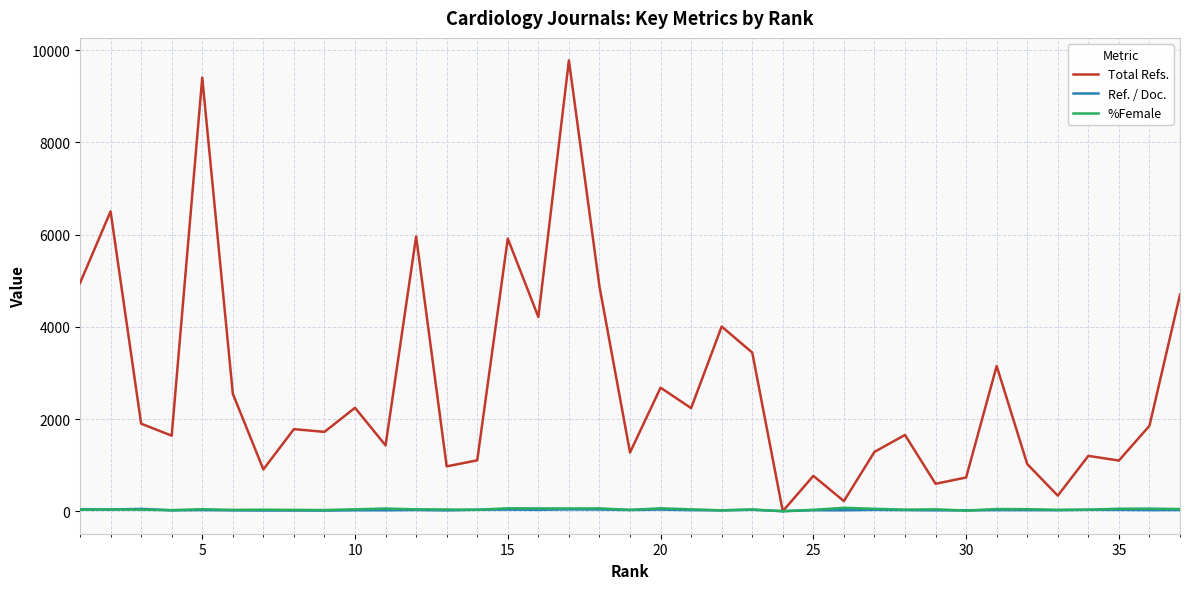

Which series has the largest range (max minus min)?

Total Refs.